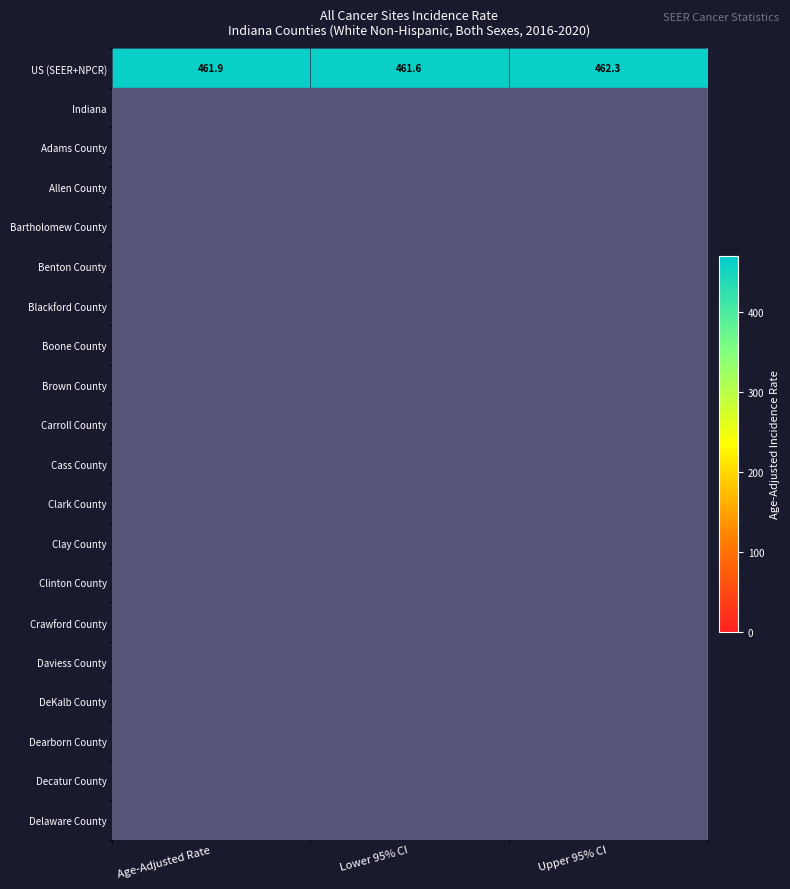

What is the sum of all US (SEER+NPCR) values?

1385.8